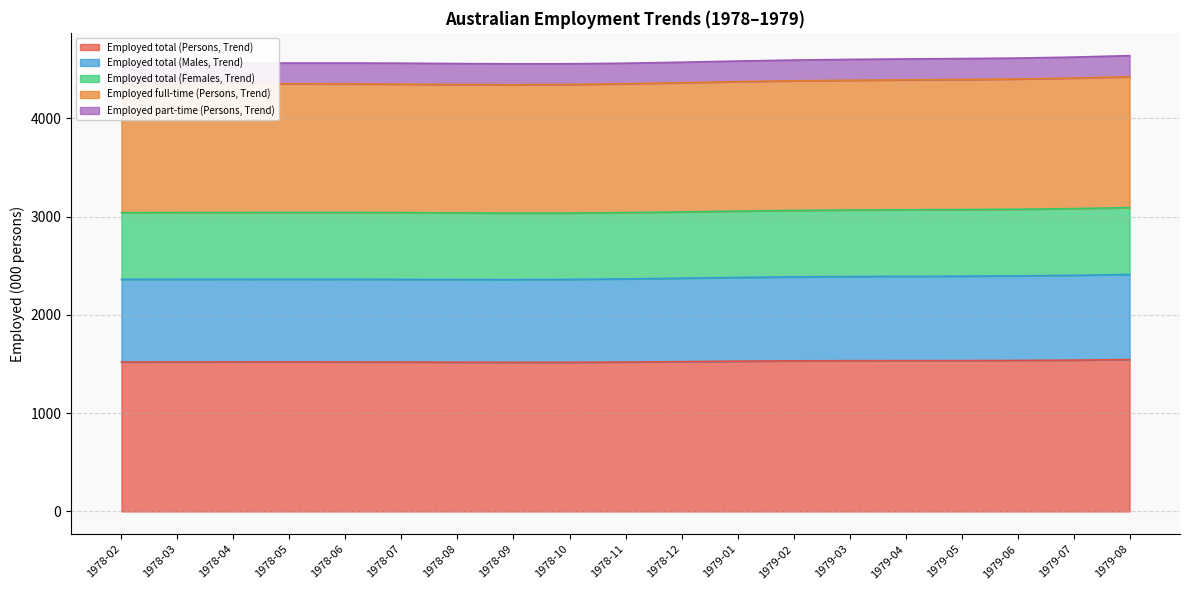

What is the highest value of the Employed total (Persons, Trend) series?

1544.3